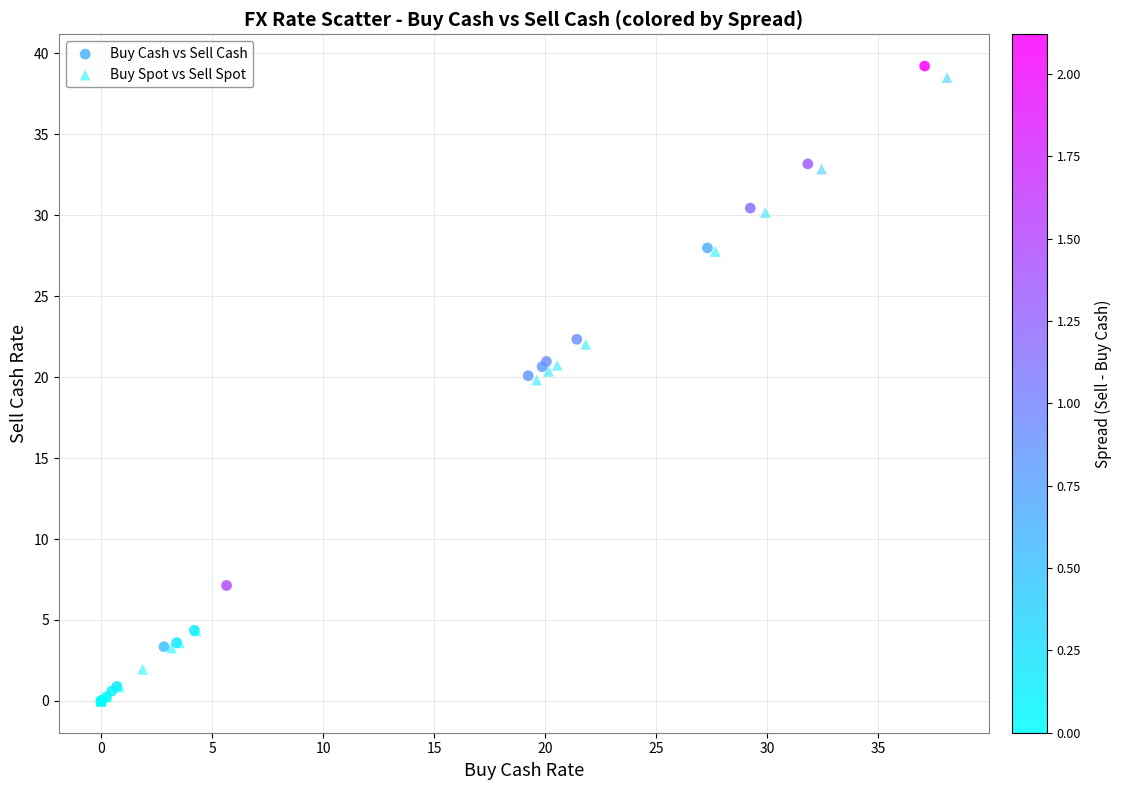

Which series has the widest spread of Y values?

Buy Cash vs Sell Cash